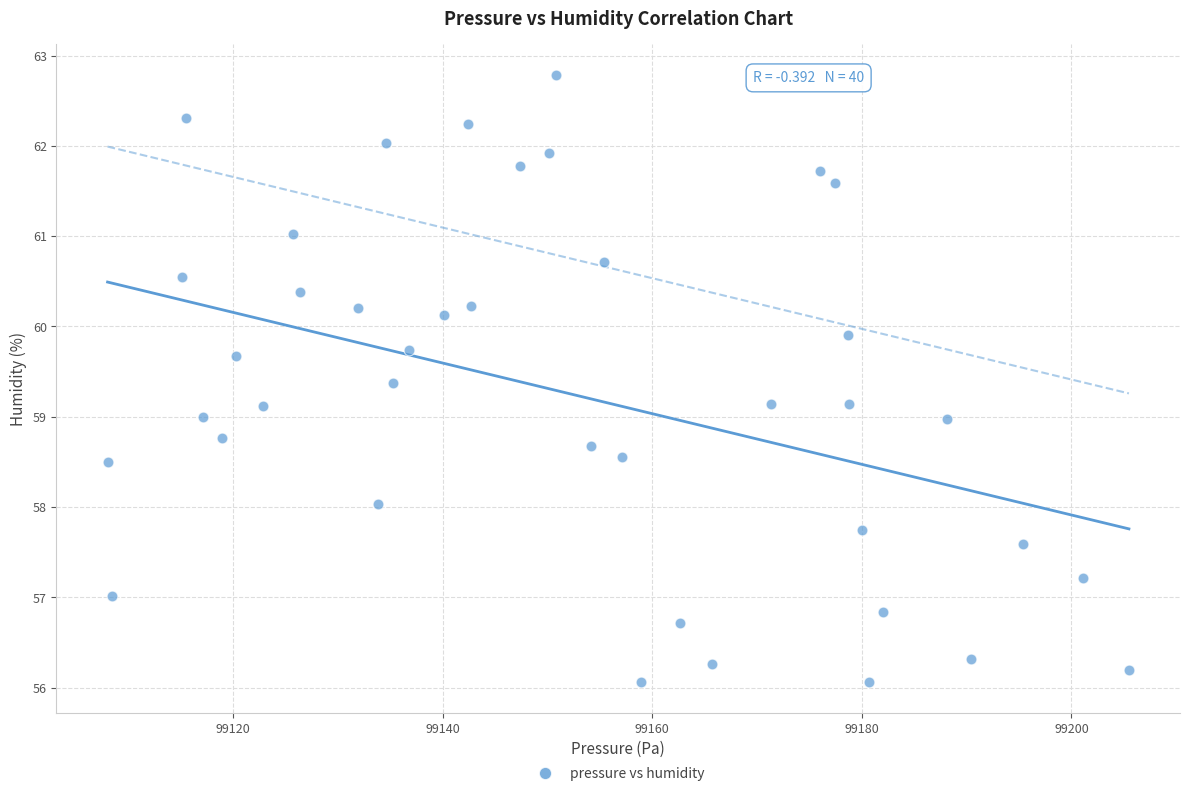

What is the range of Y values (max minus min)?

6.7